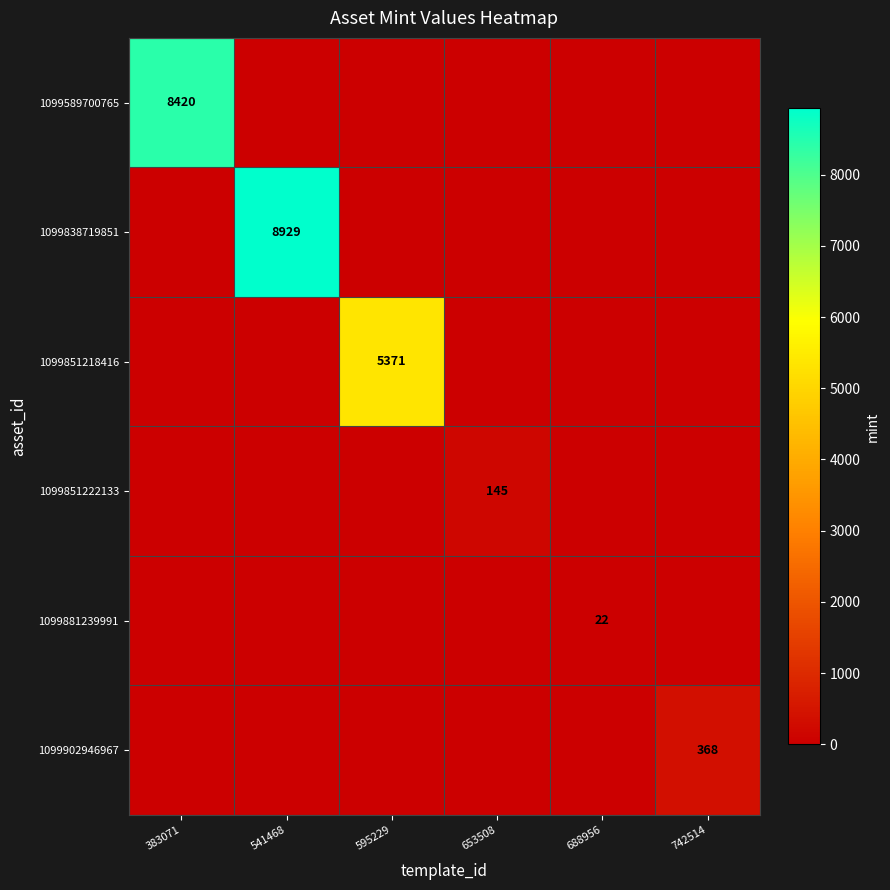

Is it true that 1099851222133 equals 230 at 653508?

False